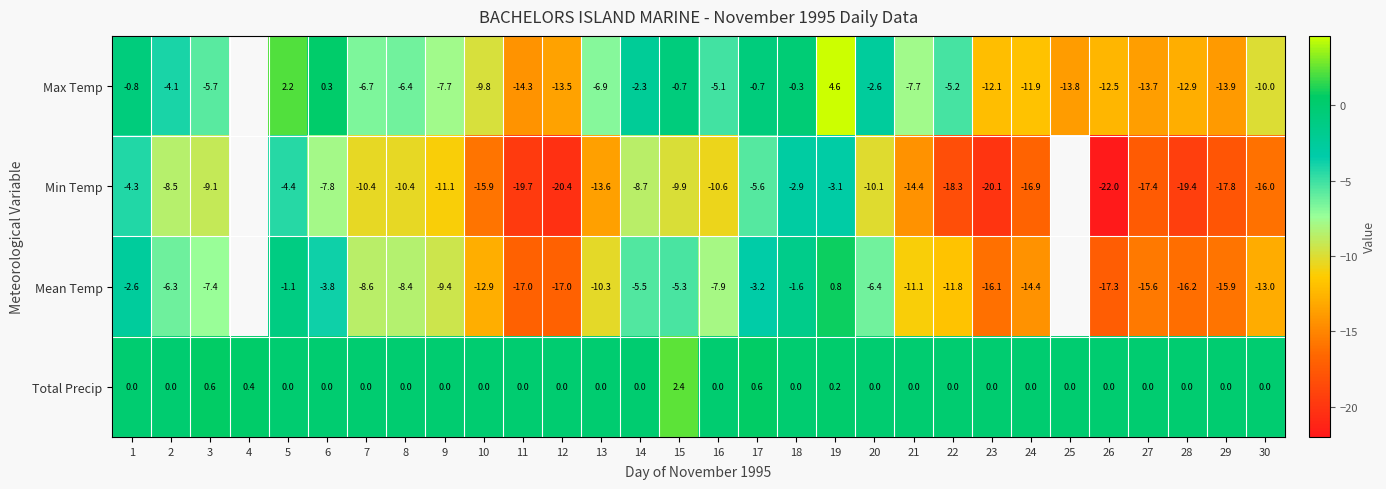

At which category is the sum across all series the highest?

19